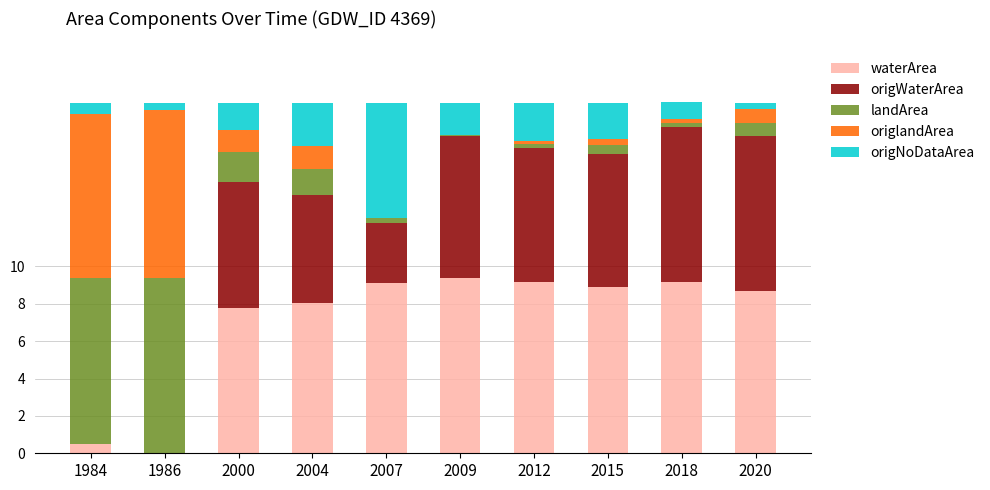

What is the highest value of the waterArea series?

9.4